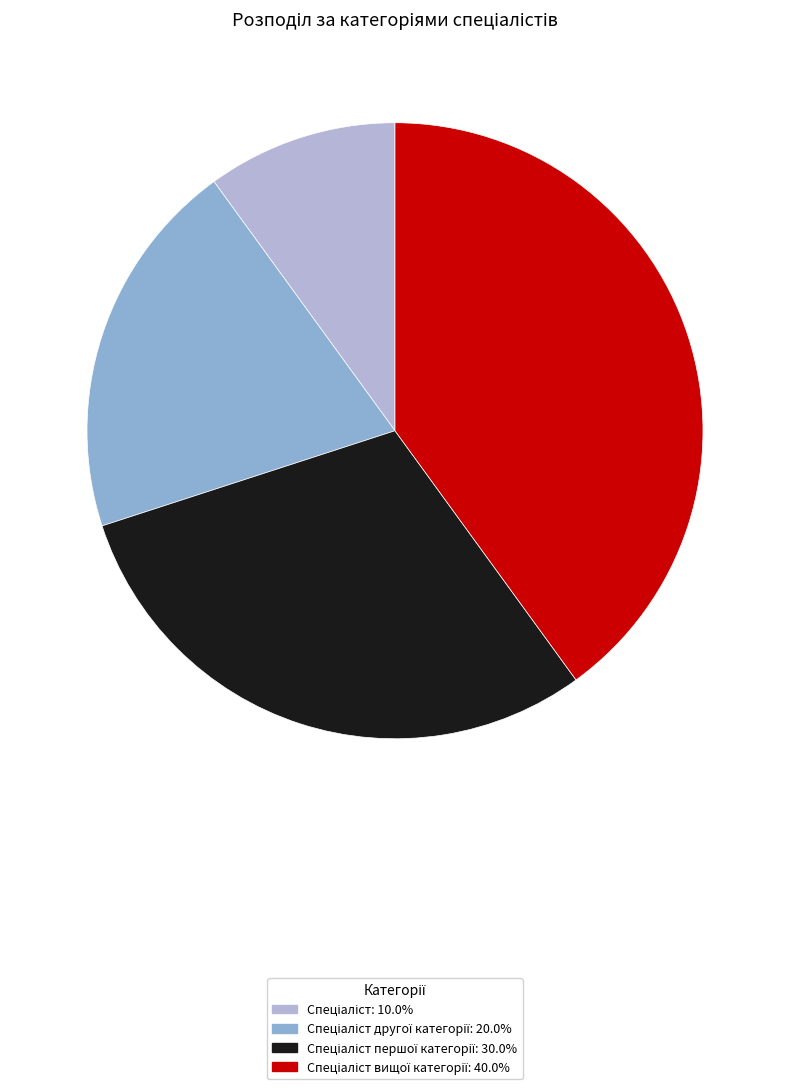

Does any single category account for the majority?

No